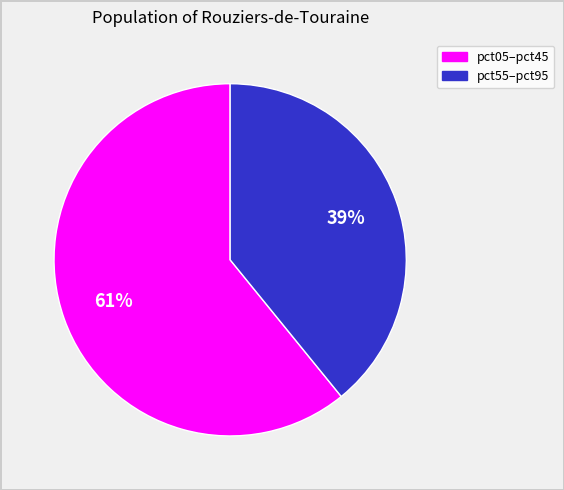

How many segments does this pie chart have?

2